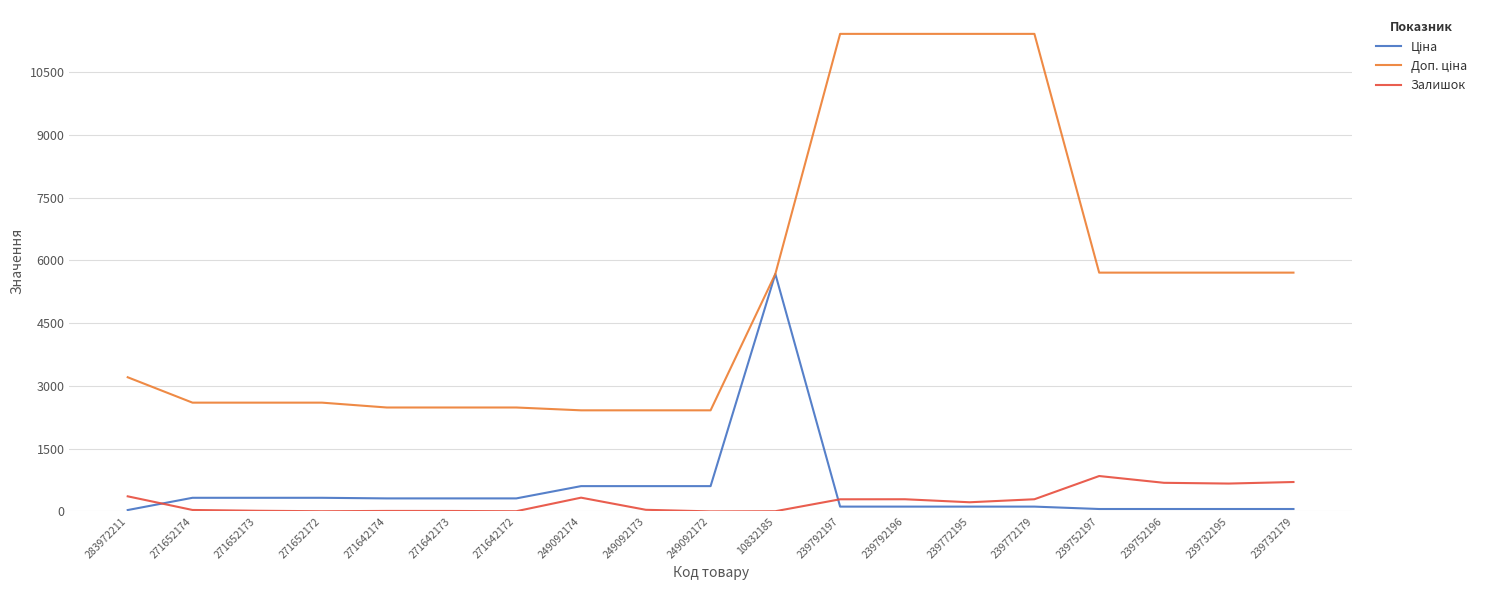

What is the greatest value displayed?

11410.0